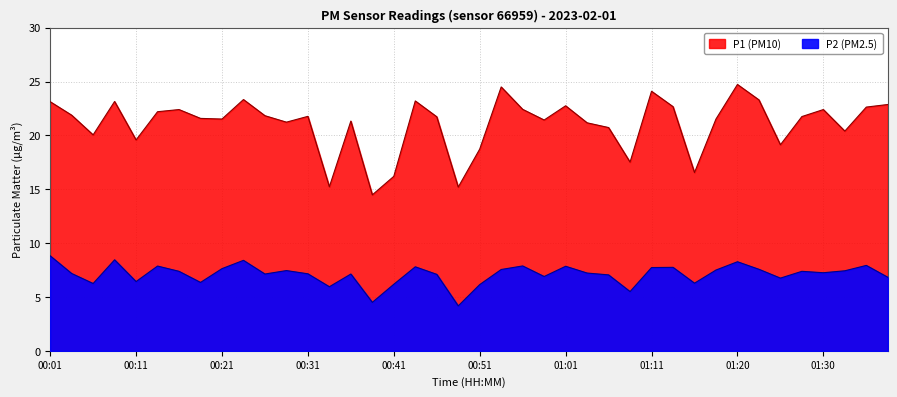

What is the label of the 25th point from the left?

01:01